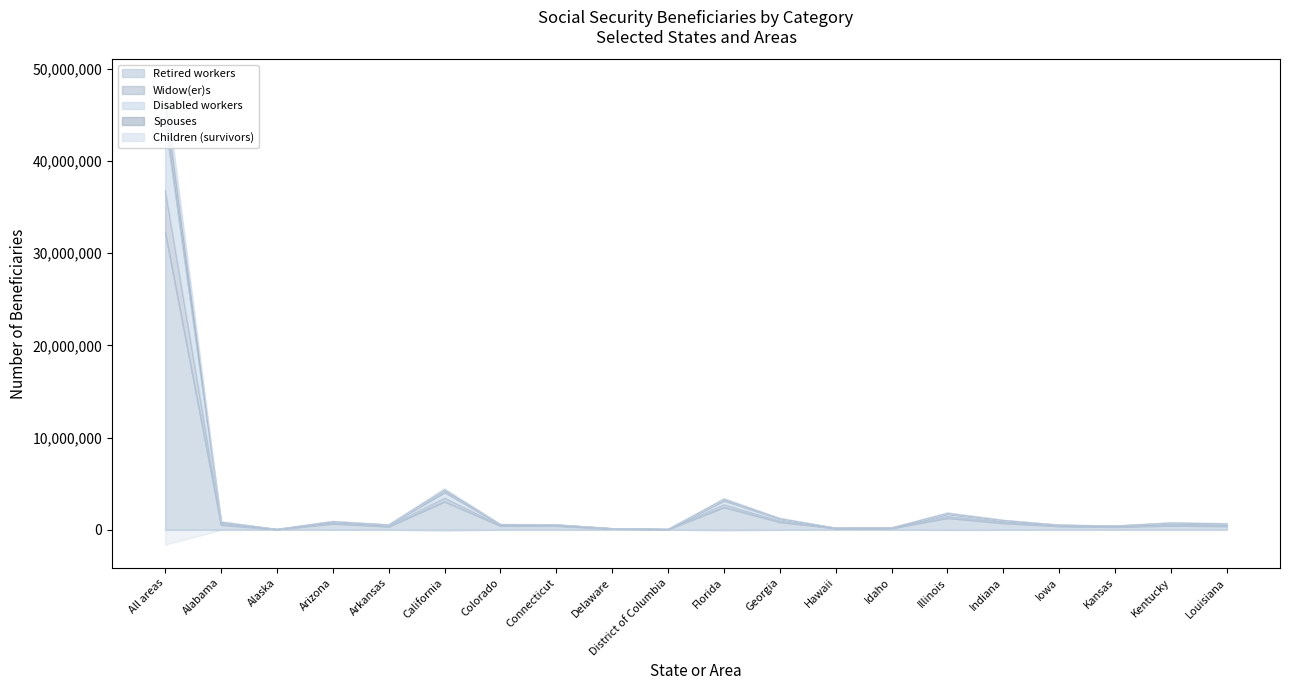

Rank the series at Indiana from lowest to highest value.

Retired workers, Children (survivors), Disabled workers, Spouses, Widow(er)s